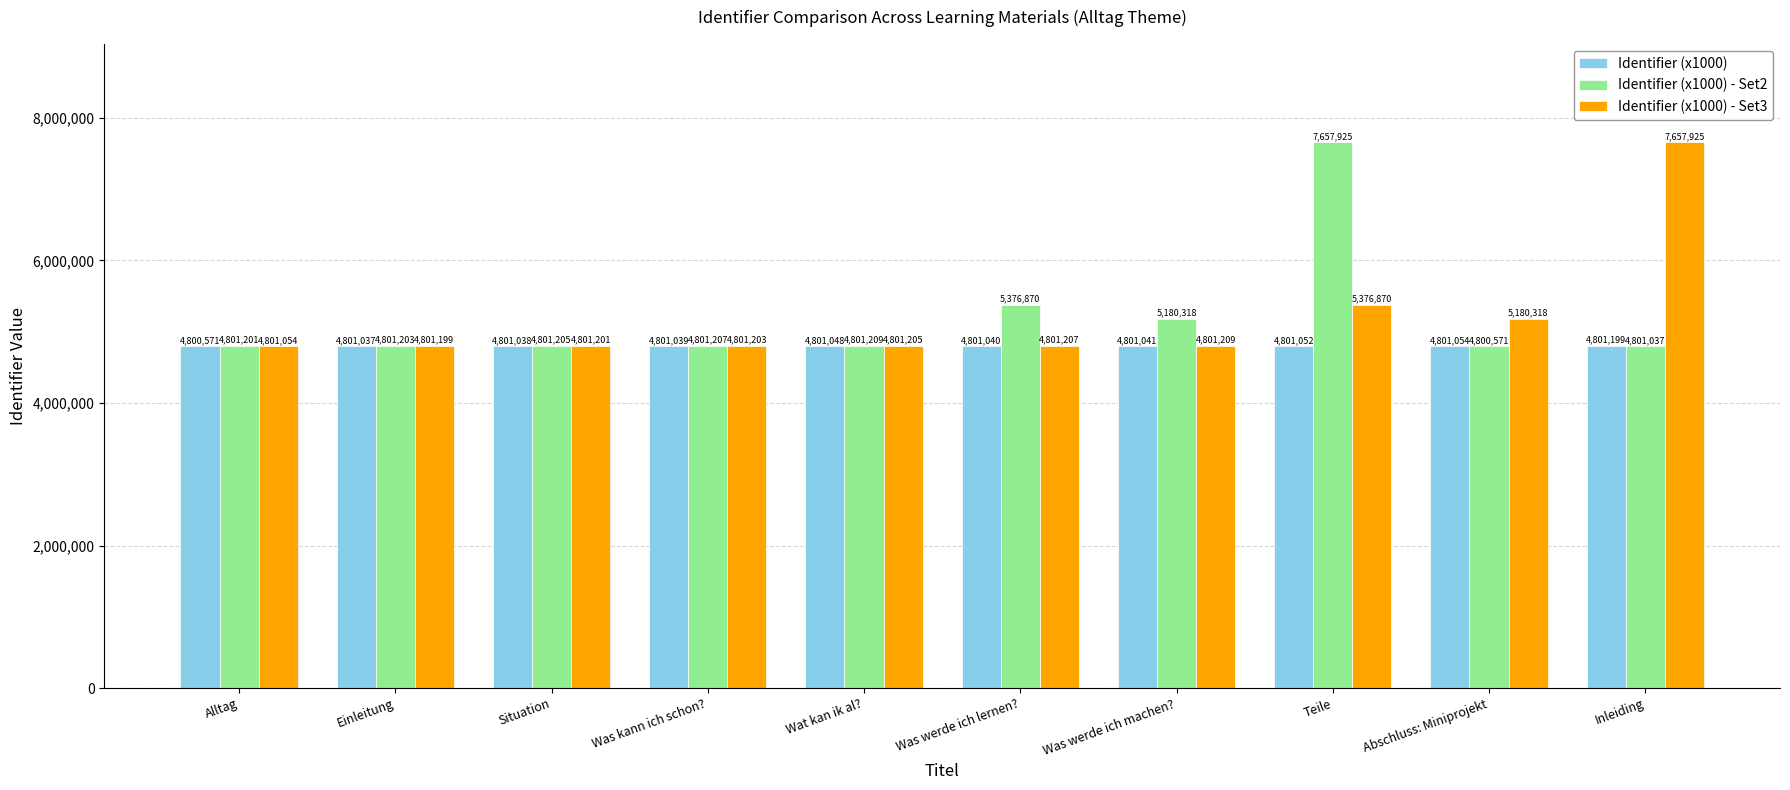

Rank the categories by Identifier (x1000) - Set2 value from lowest to highest.

Abschluss: Miniprojekt, Inleiding, Alltag, Einleitung, Situation, Was kann ich schon?, Wat kan ik al?, Was werde ich machen?, Was werde ich lernen?, Teile